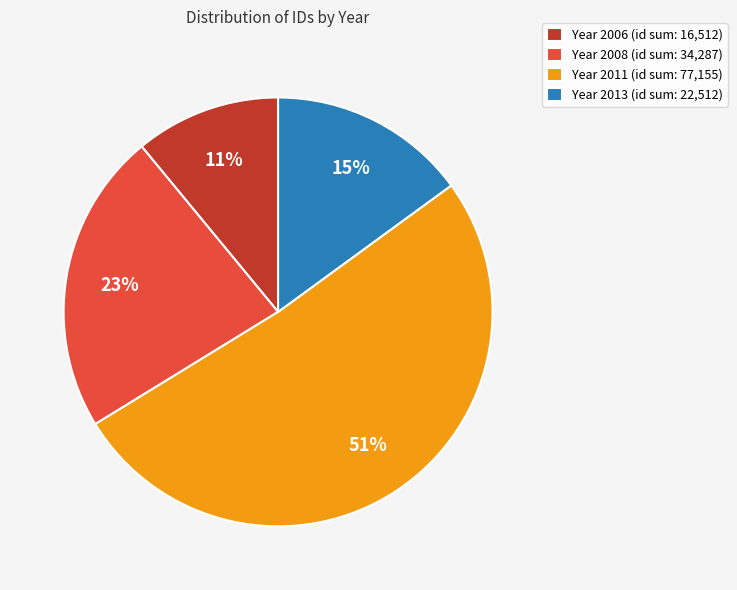

How many slices are in this pie chart?

4